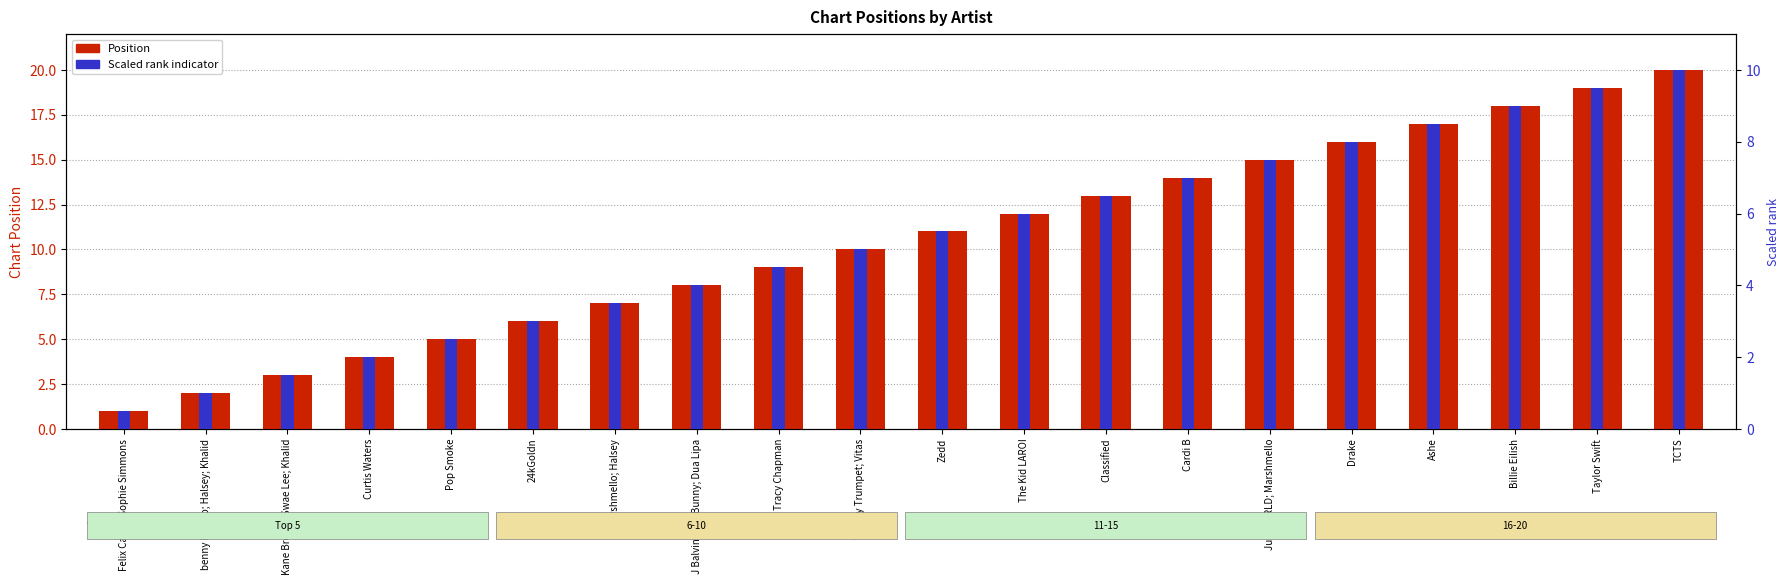

At how many categories does at least one series exceed 6?

14